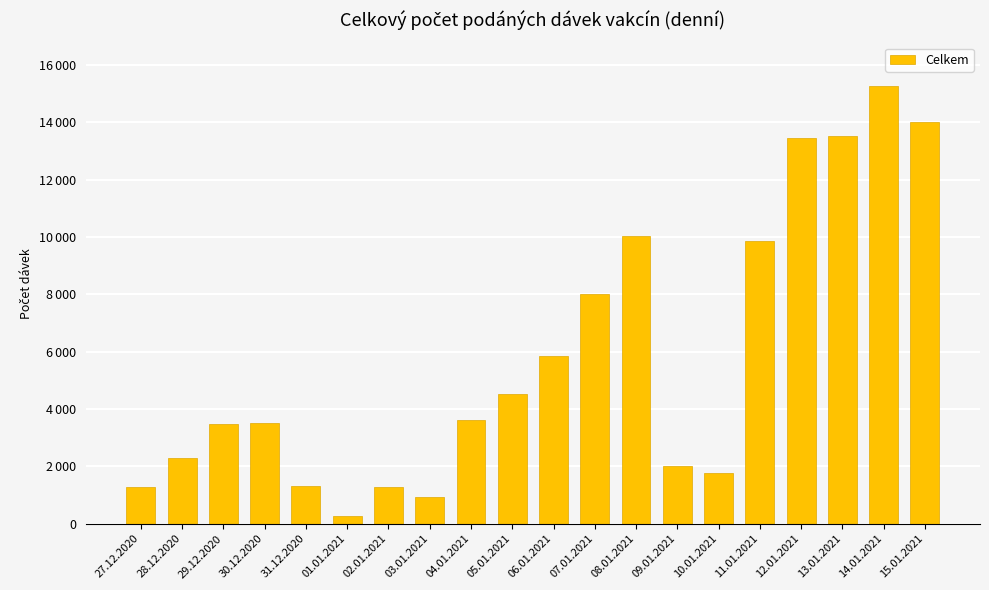

List the labels in order of value, largest first.

14.01.2021, 15.01.2021, 13.01.2021, 12.01.2021, 08.01.2021, 11.01.2021, 07.01.2021, 06.01.2021, 05.01.2021, 04.01.2021, 30.12.2020, 29.12.2020, 28.12.2020, 09.01.2021, 10.01.2021, 31.12.2020, 27.12.2020, 02.01.2021, 03.01.2021, 01.01.2021